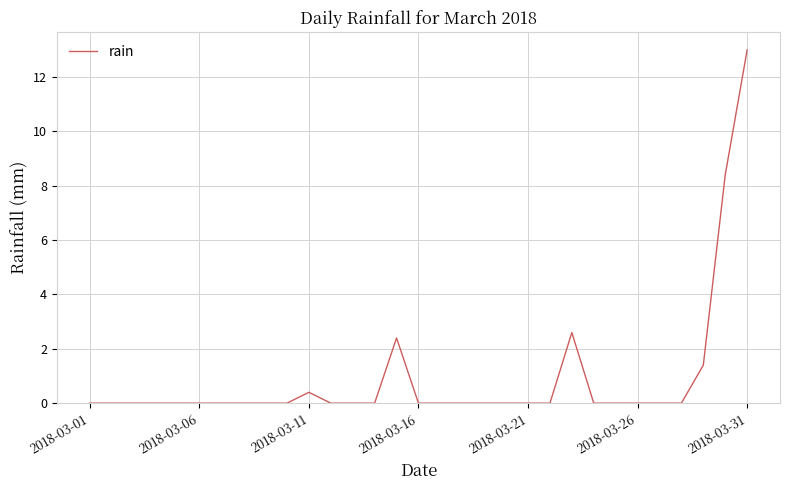

What is the maximum value shown in the chart?

13.0